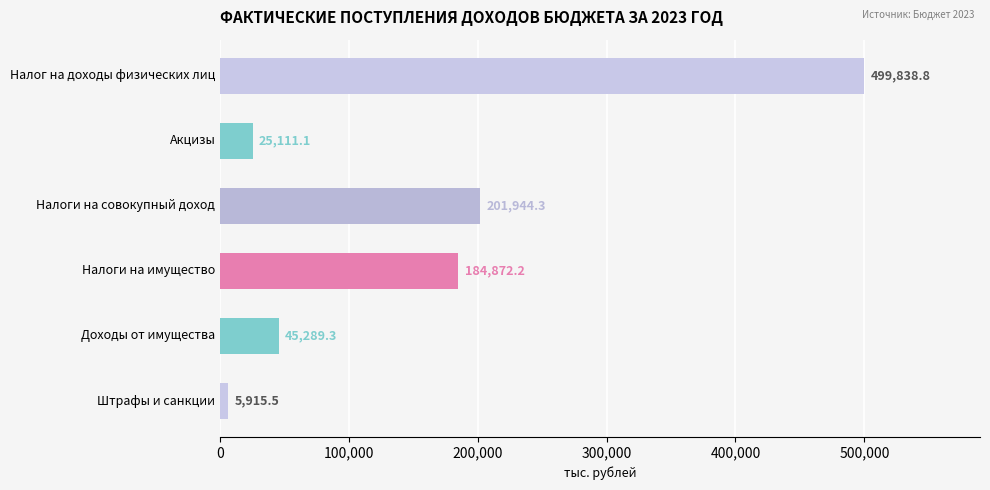

Is it true that the value at Налог на доходы физических лиц is 499838.8?

True